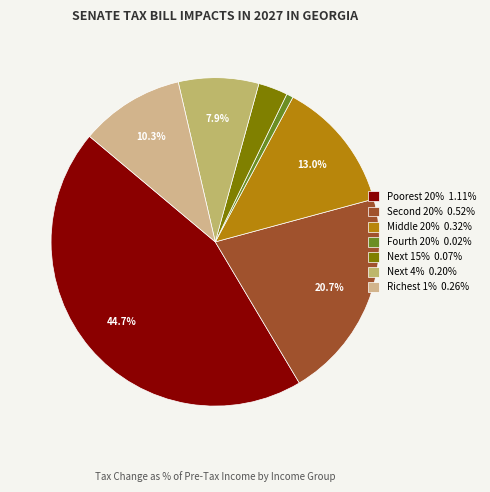

To the nearest percent, what is the combined percentage of Poorest 20% and Next 15%?

48%